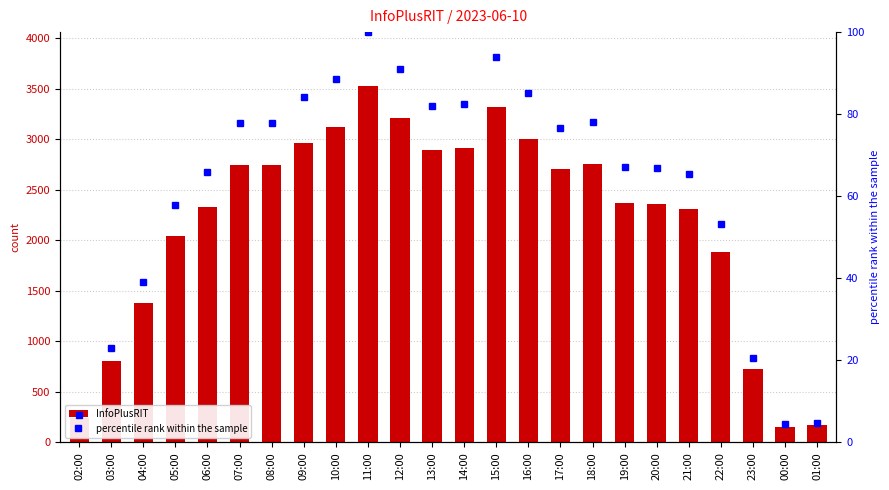

Which category has the highest value across all series?

11:00